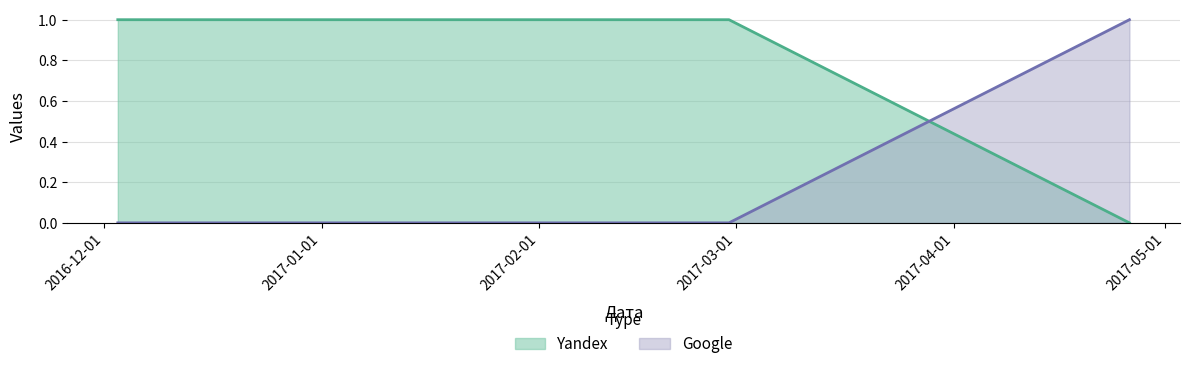

What is the difference between the Yandex values at 2017-04-26 and 2017-02-28?

1